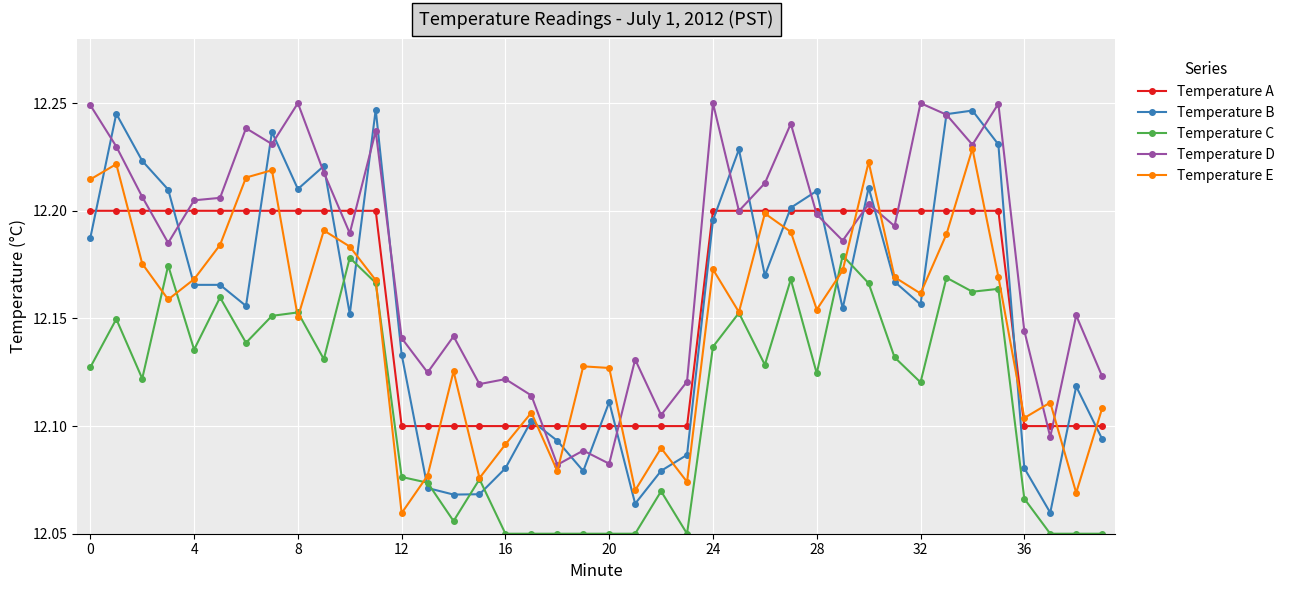

Which series has the widest spread of values?

Temperature B